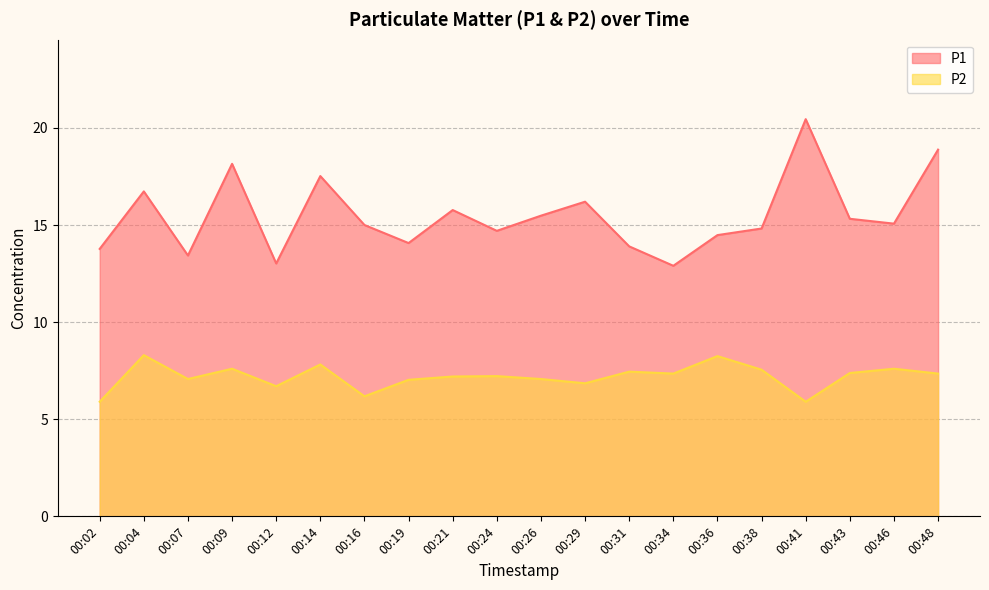

At 00:26, list the series in order from smallest to largest.

P2, P1